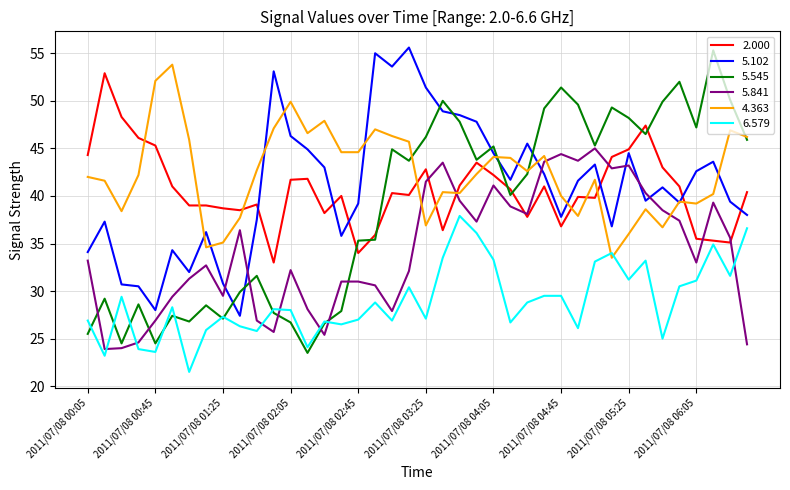

What is the sum of all 2.000 values?

1625.9